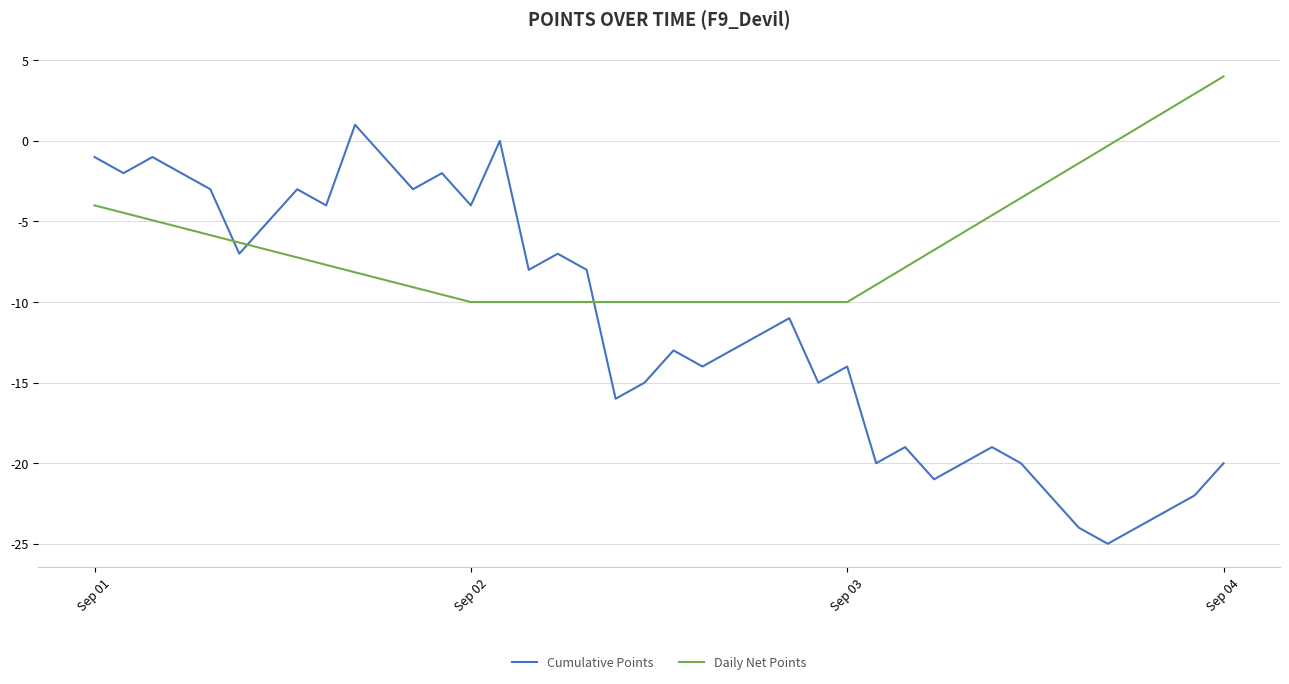

How many positive values are there?

1